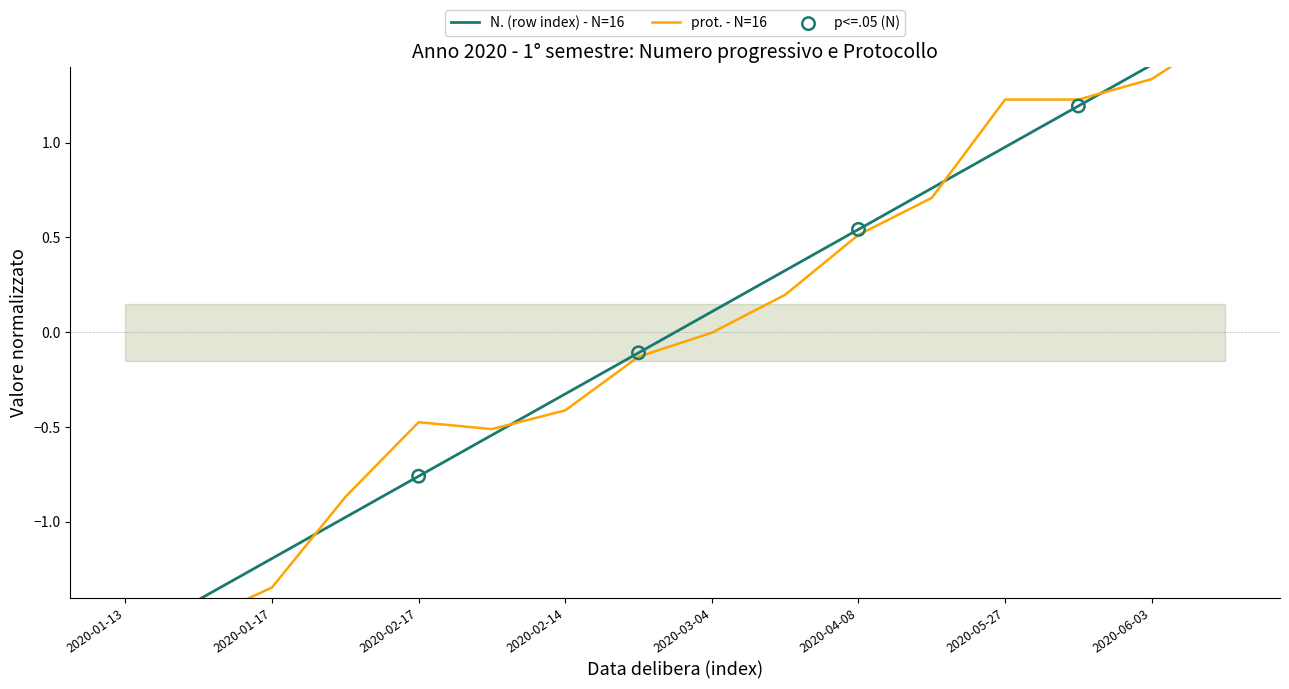

What is the total value across all series at 2020-02-28?

-0.2